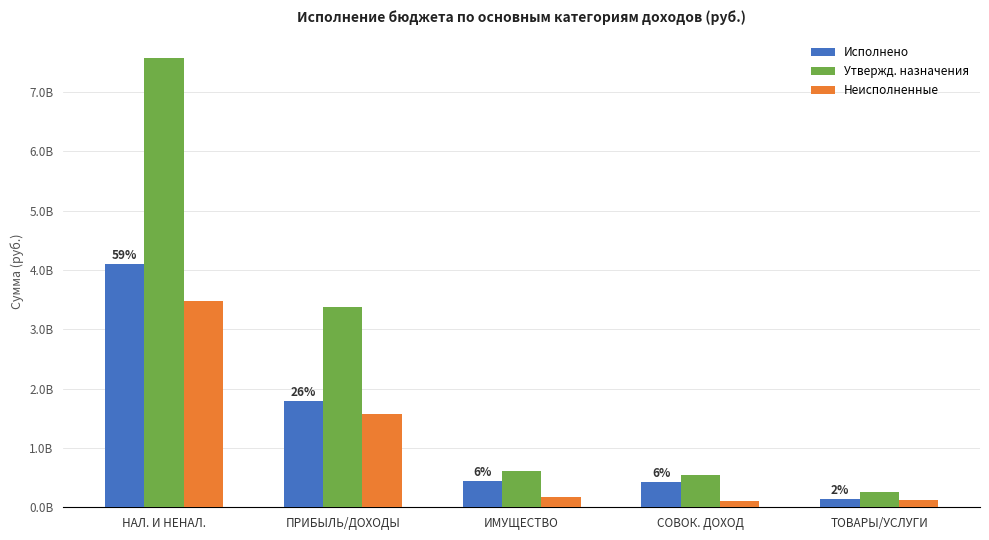

What is the label of the 4th bar from the right?

ПРИБЫЛЬ/ДОХОДЫ